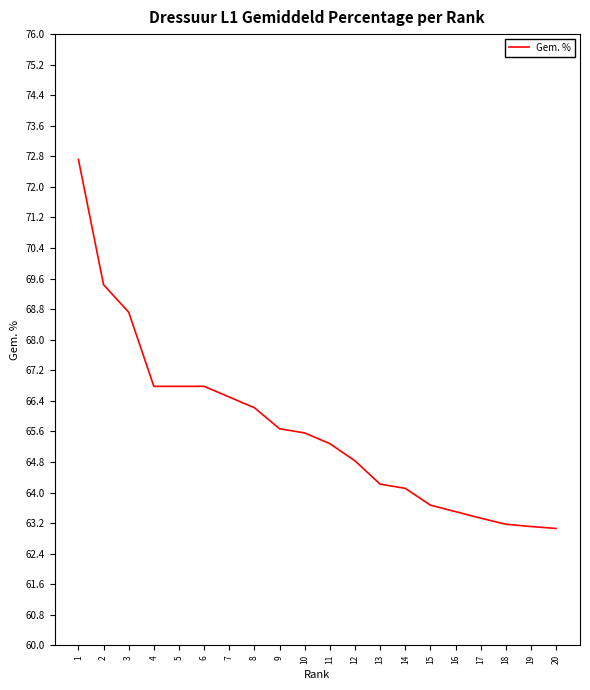

Count the number of categories in the chart.

20